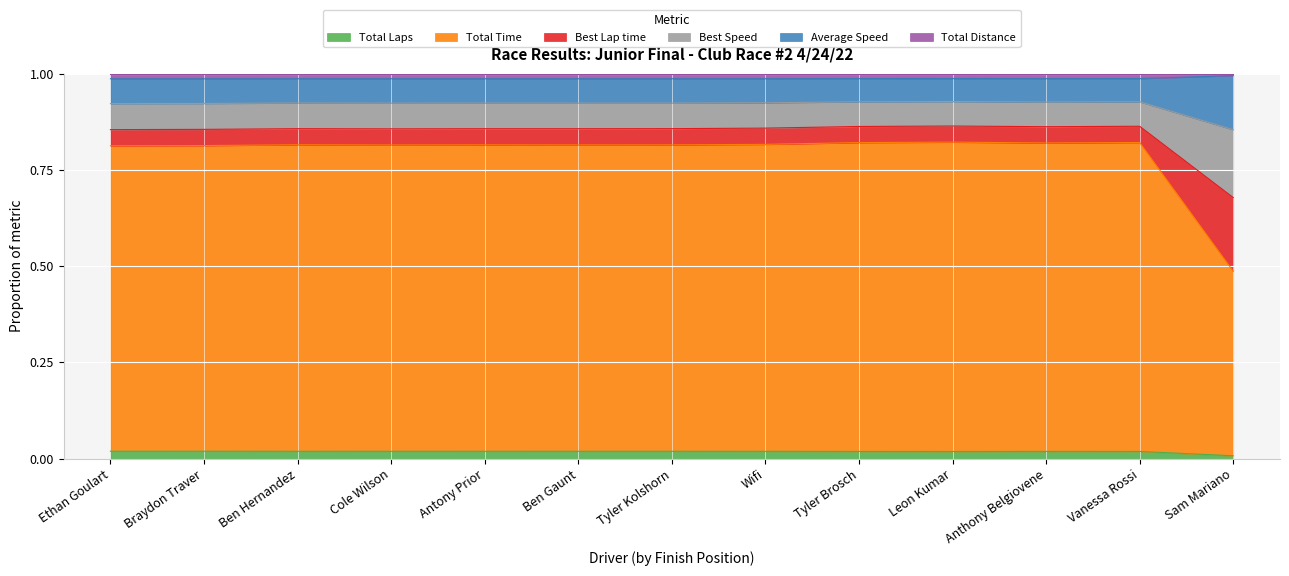

How many interior local valleys does the Total Laps series have?

3